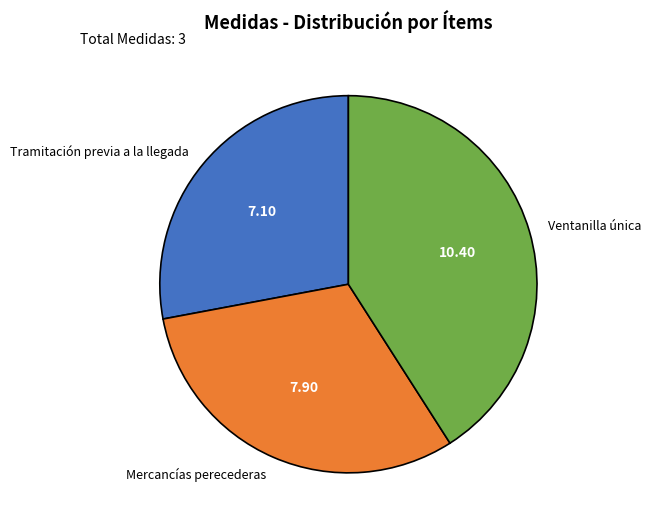

Is there a majority slice in this chart?

No